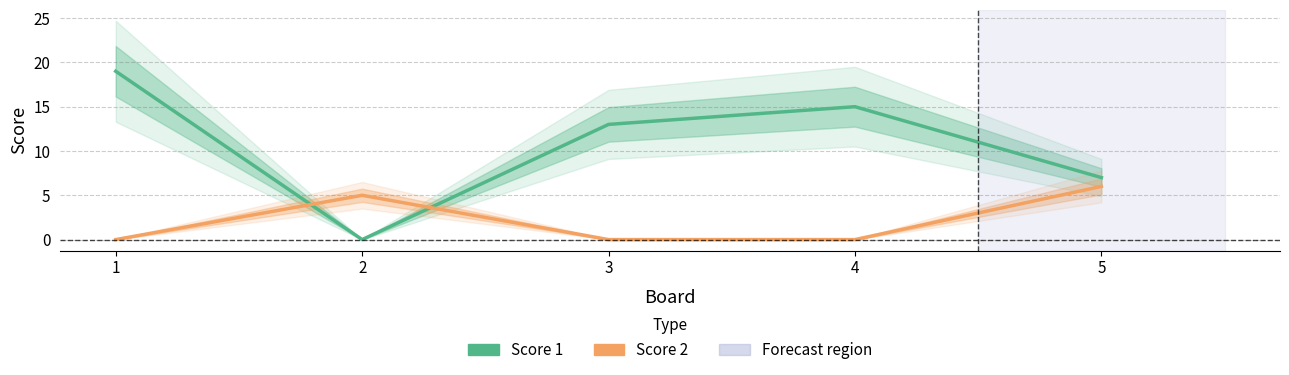

How many intersections are there between Score 1 and Score 2?

2